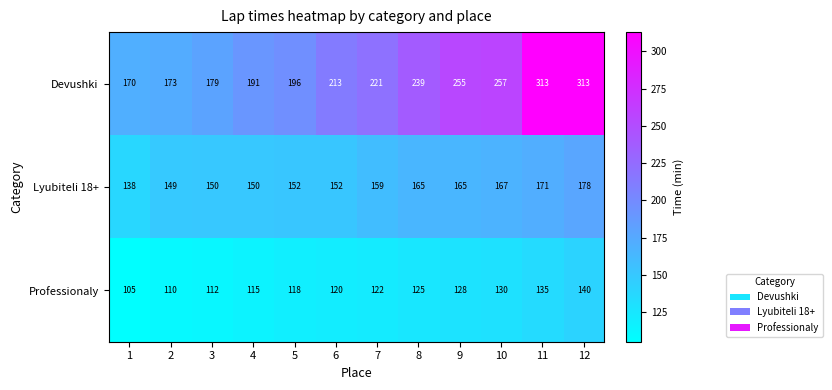

What is the approximate value of Professionaly at 3?

112